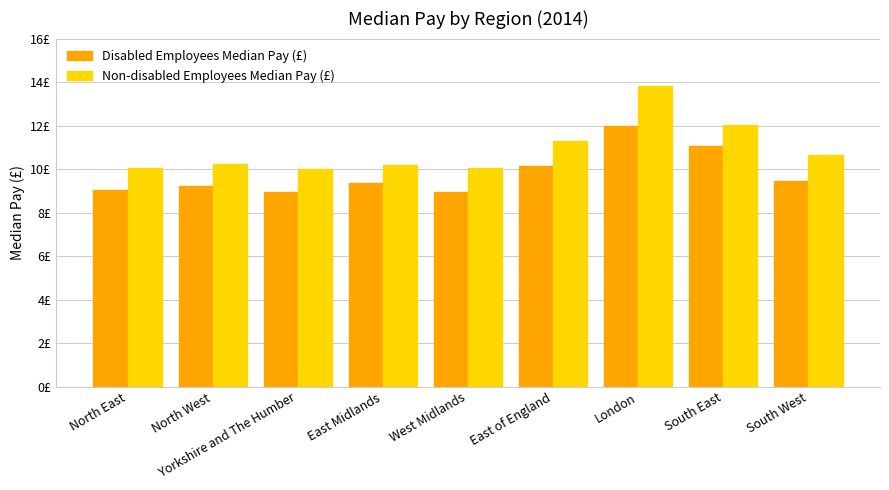

What is the value of the Non-disabled Employees Median Pay (£) bar at the 9th from the left?

10.6